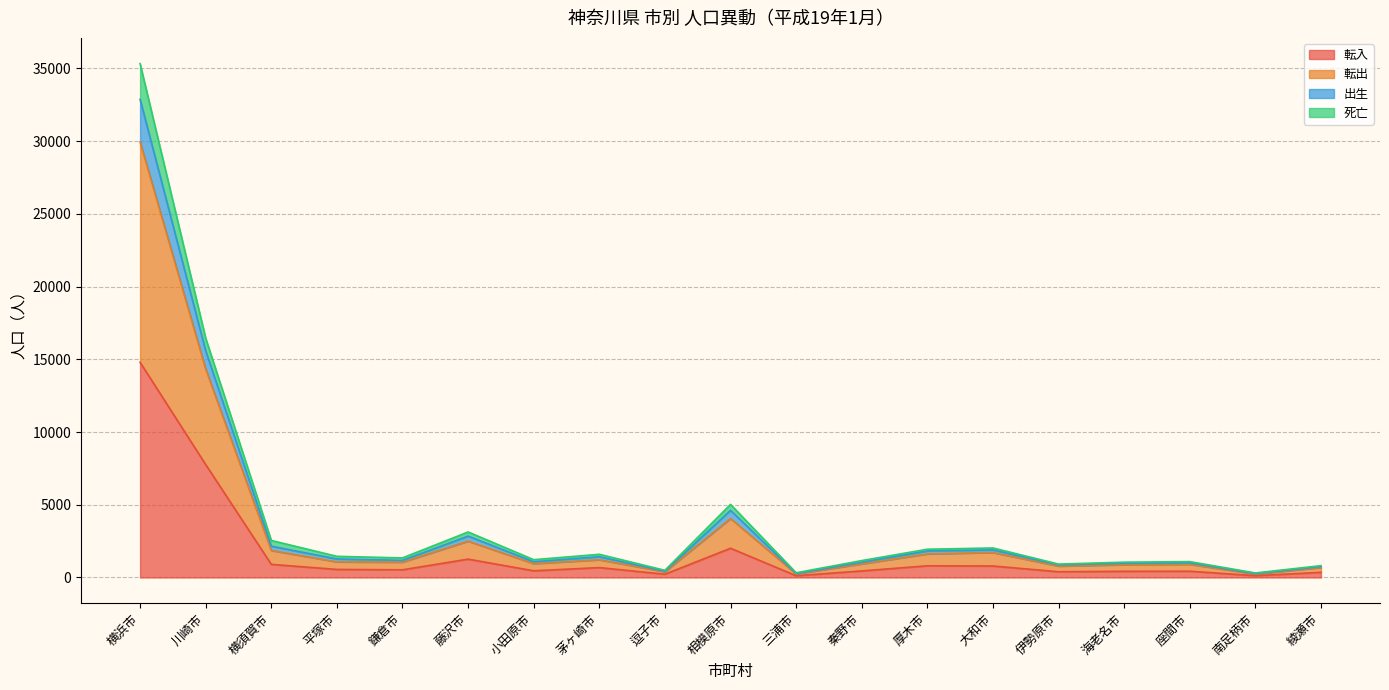

Which category has the highest value in the 転入 series?

横浜市